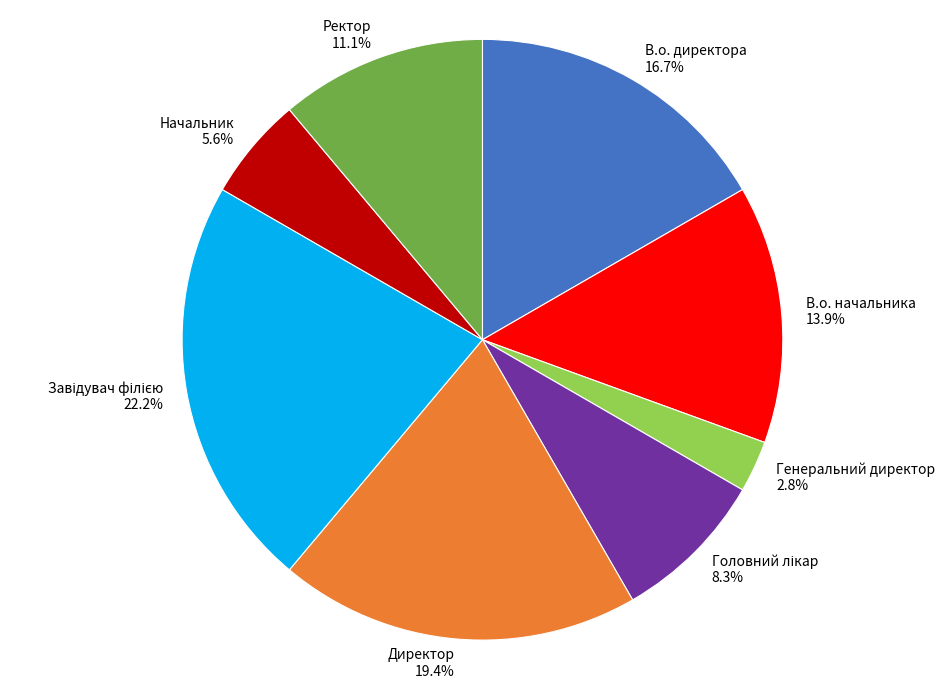

How many segments does this pie chart have?

8